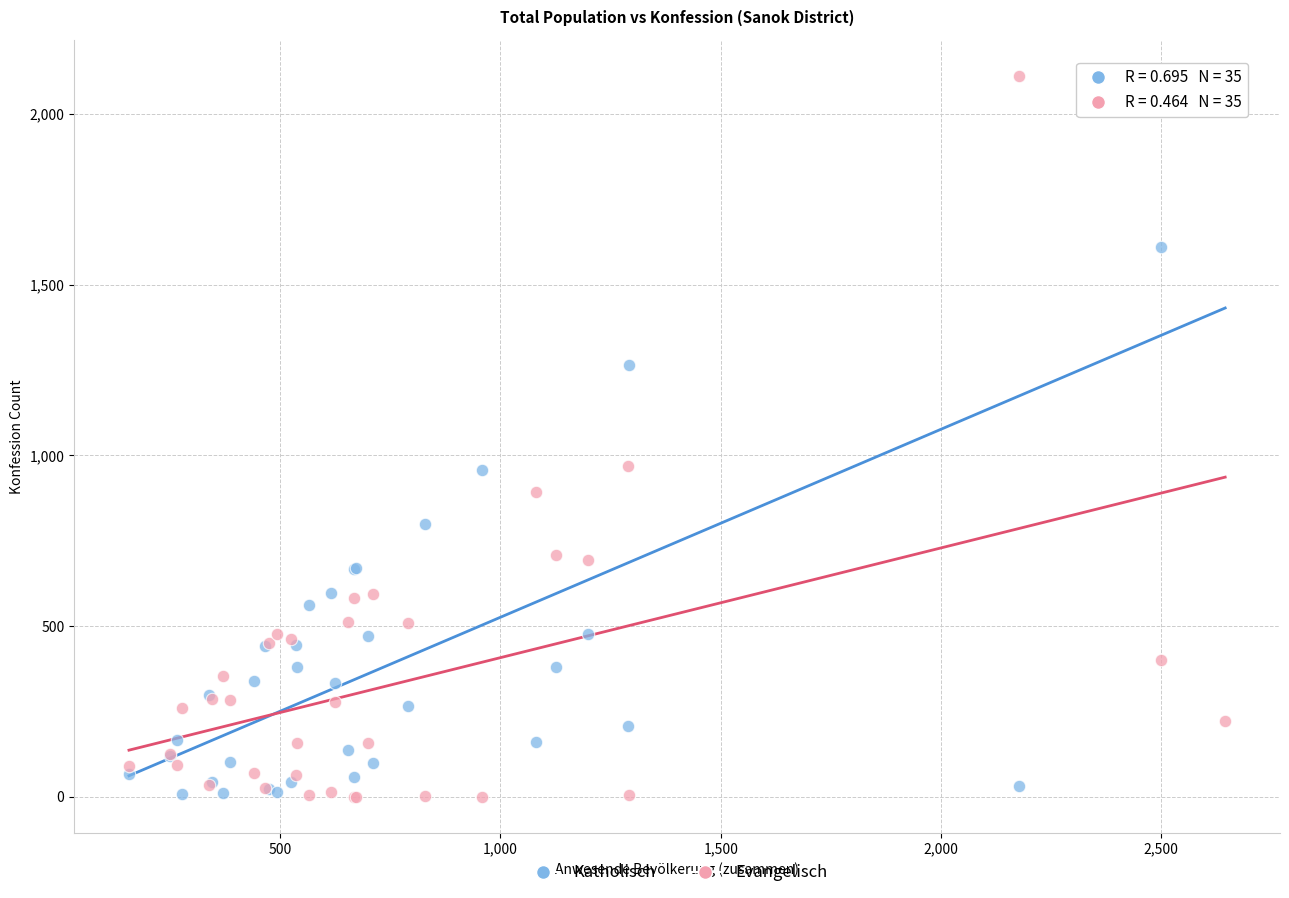

What is the X range (max minus min) for the scatter plot?

2488